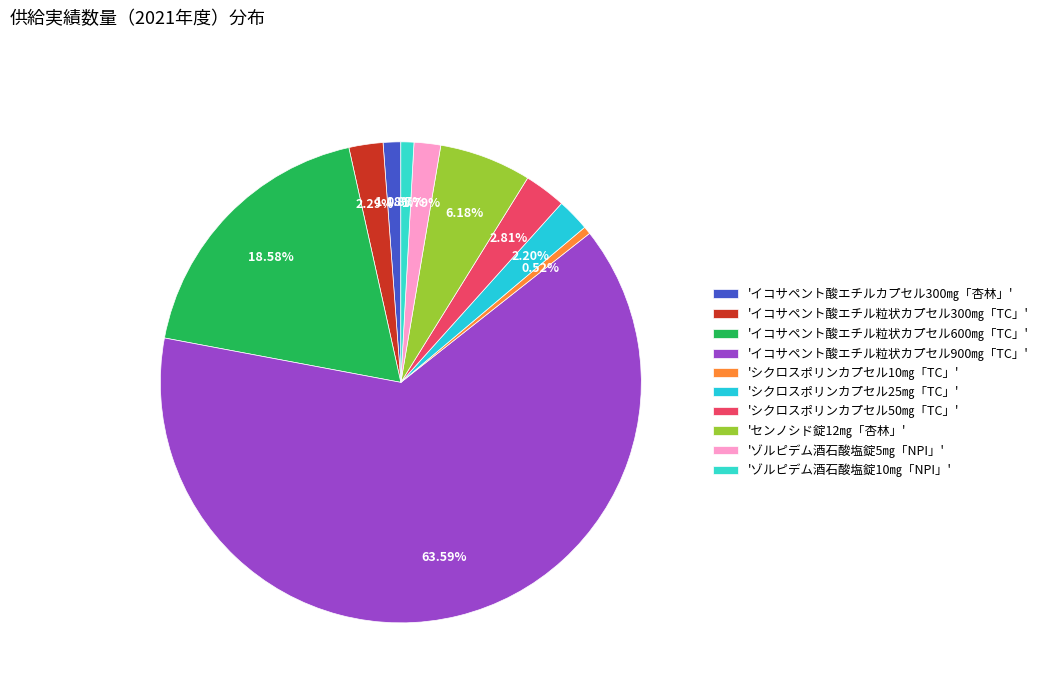

How many segments does this pie chart have?

10